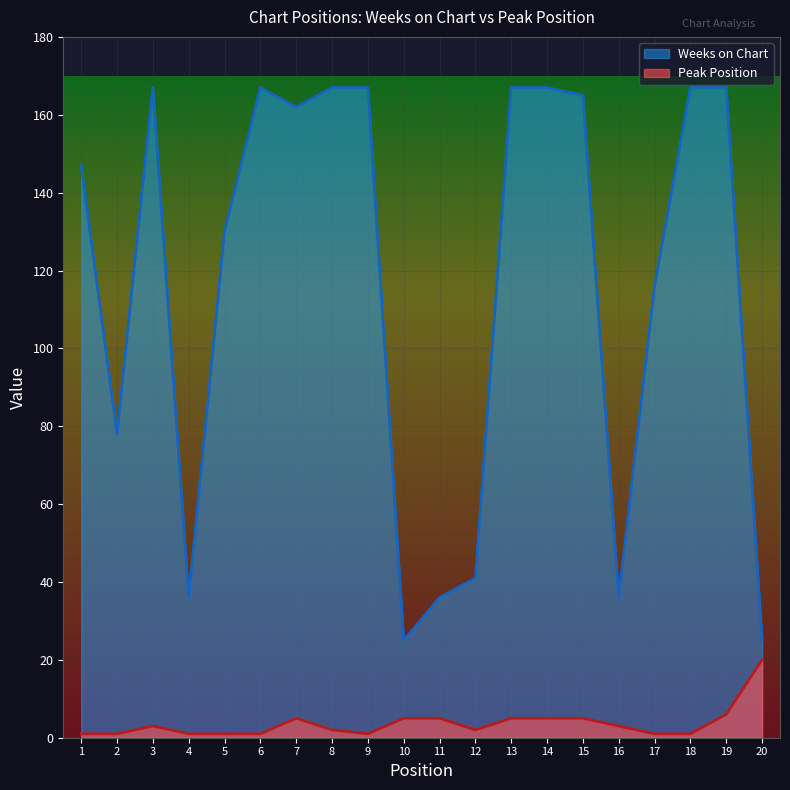

Does the chart display data point markers on the line(s)?

No